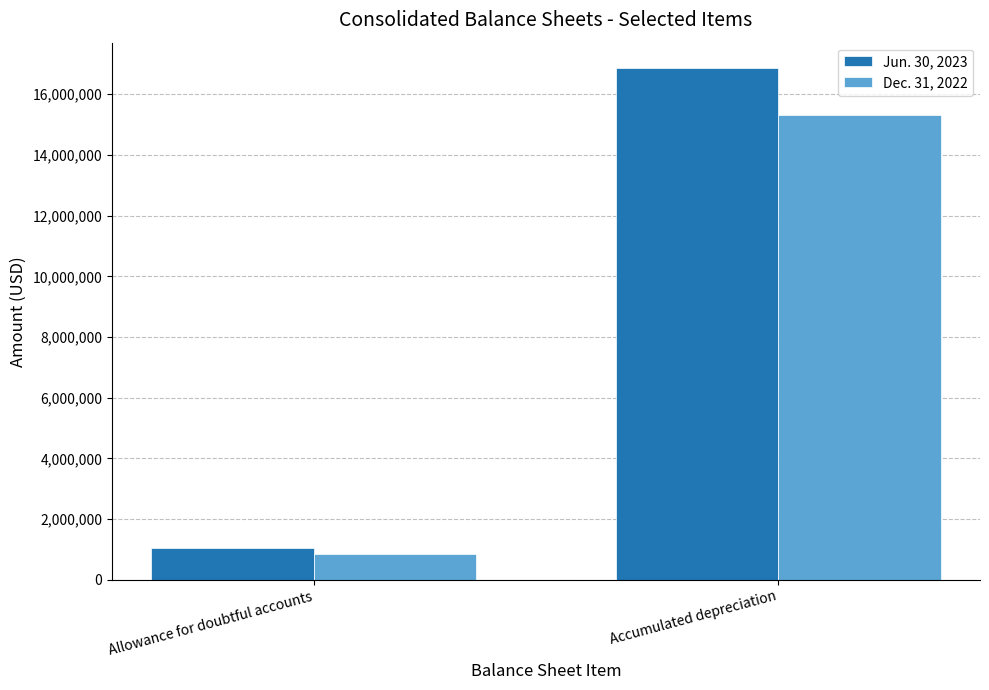

What is the difference between the highest and lowest values at Accumulated depreciation?

1526133